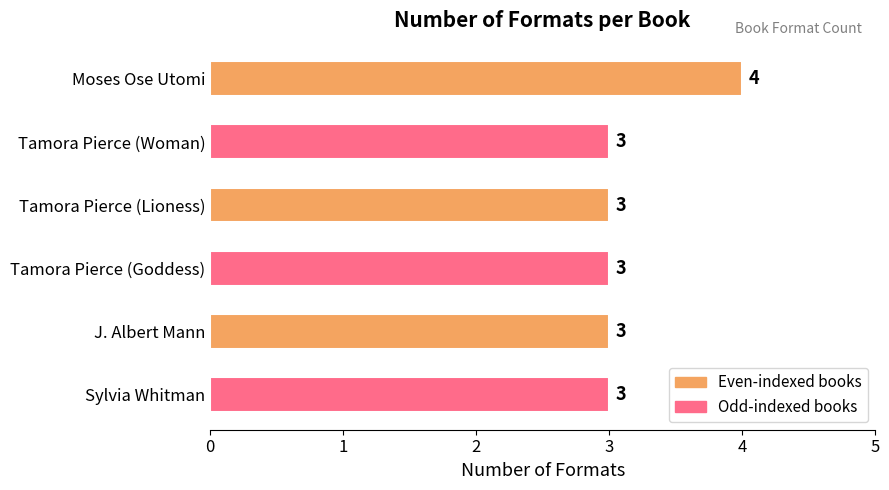

What value does the data have at Moses Ose Utomi?

4